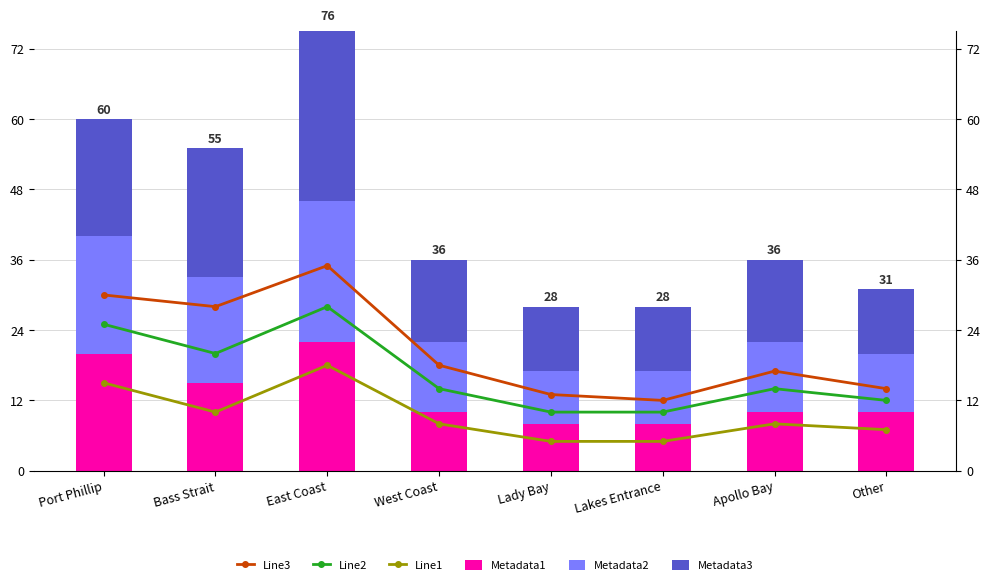

How many bars are there in total?

48